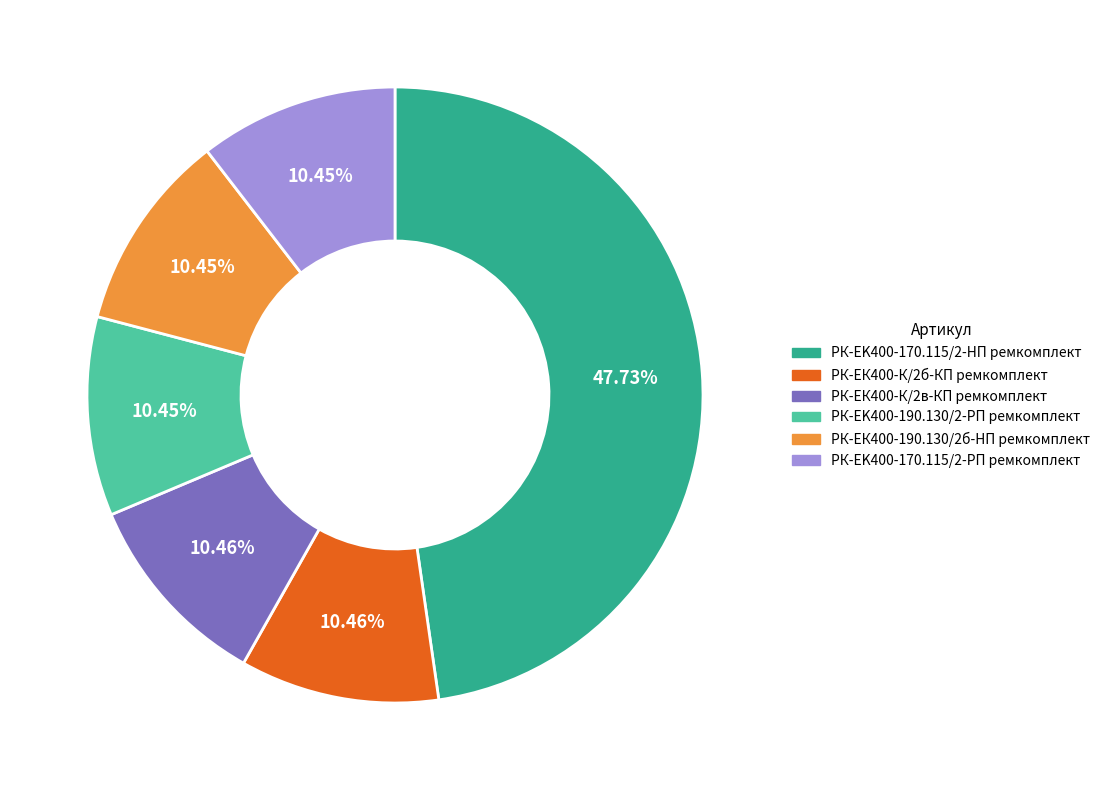

What is the ratio of the value at РК-EK400-170.115/2-РП ремкомплект to the value at РК-ЕК400-190.130/2б-HП ремкомплект?

1.0